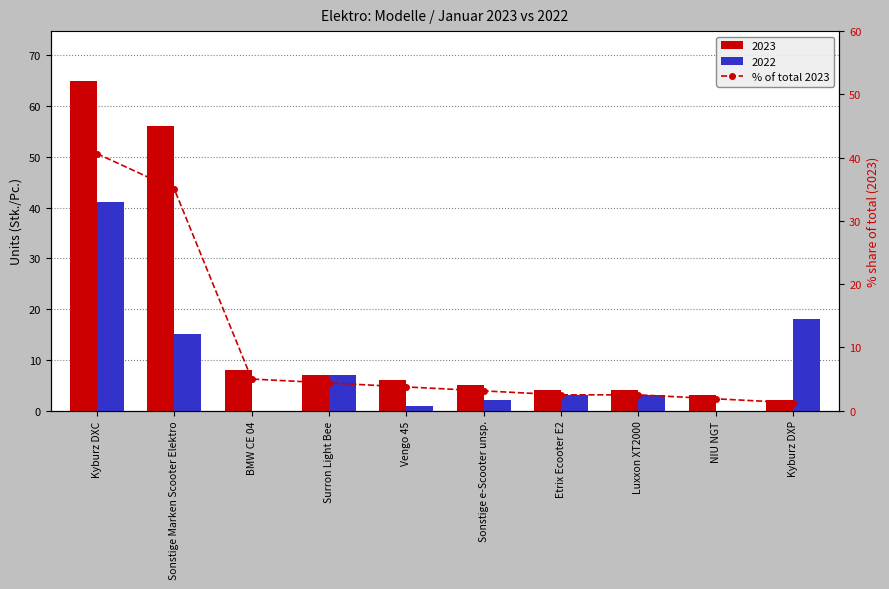

What position from the left is Sonstige e-Scooter unsp.?

6